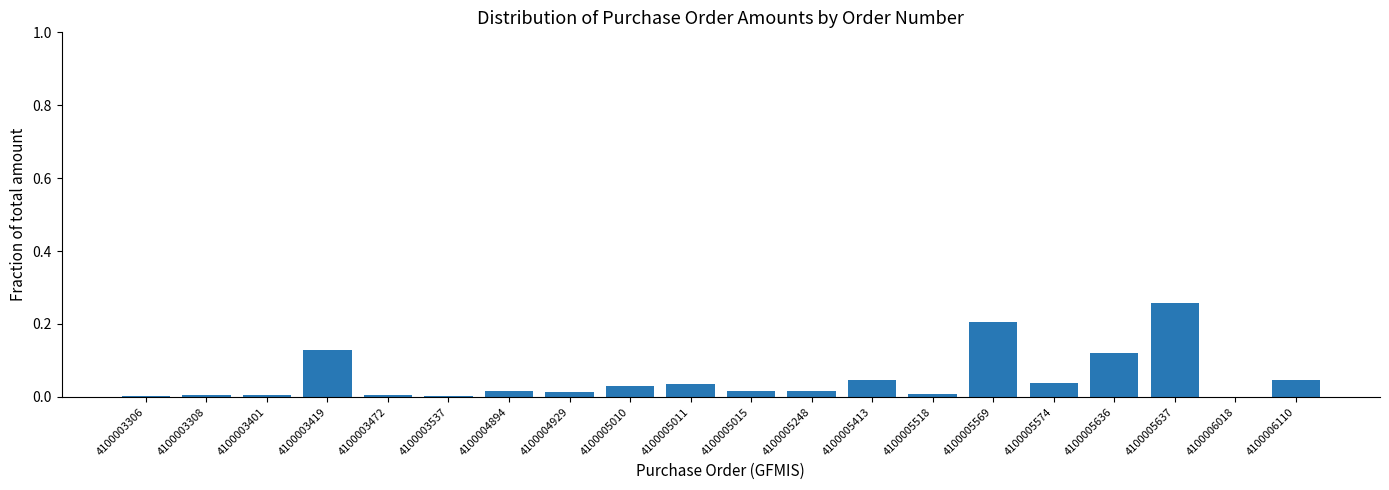

Is it true that the value at 4100005248 is 0.0?

True